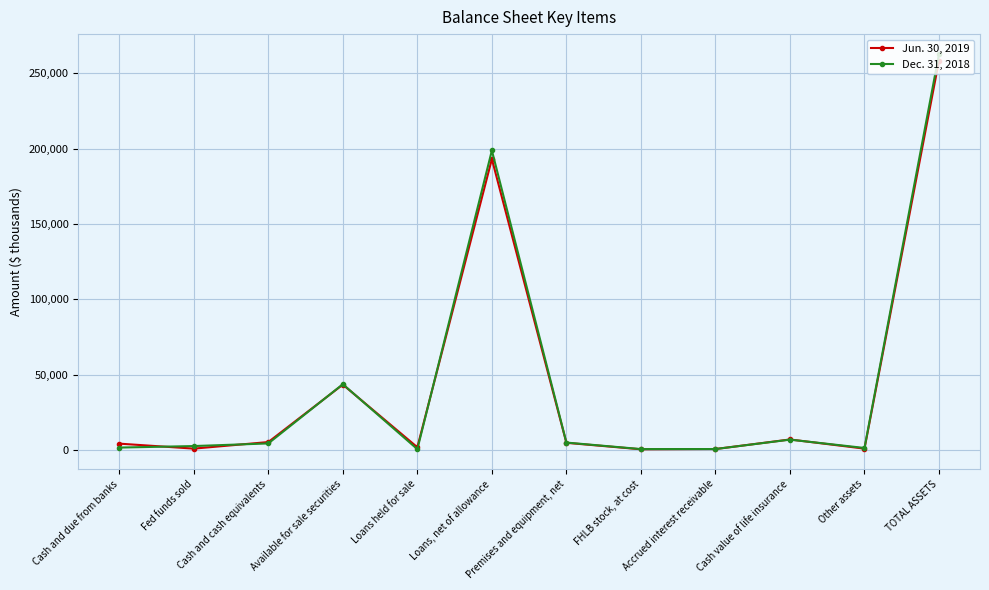

The Dec. 31, 2018 series shows 1746 at Cash and due from banks. True or false?

True